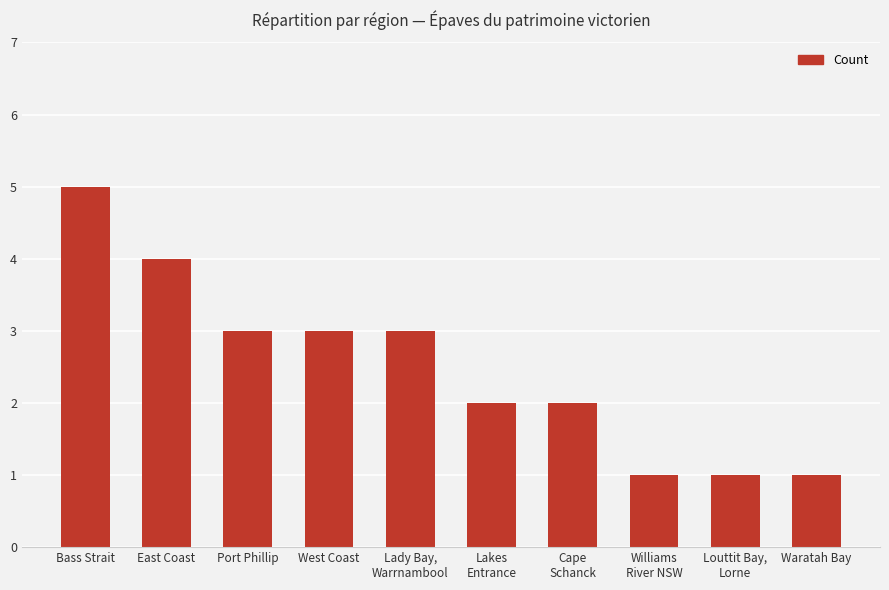

What is the difference between the maximum and minimum values?

4